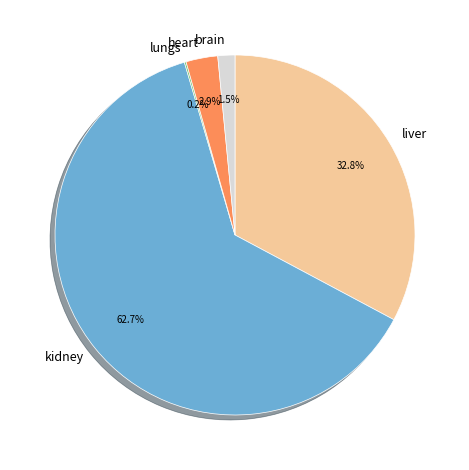

Between brain and liver, which is larger?

liver